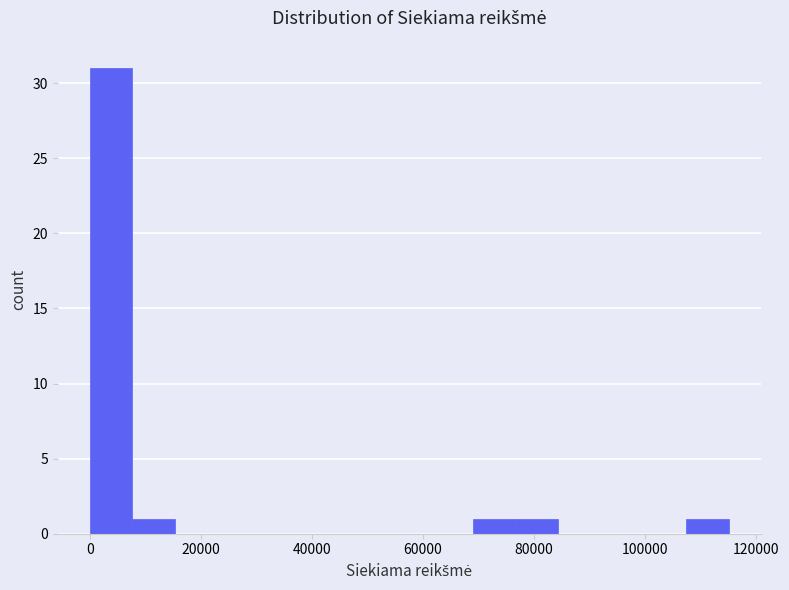

Around what value on the x-axis is the tallest bar? Give the approximate position of its centre, as read against the axis.

4000